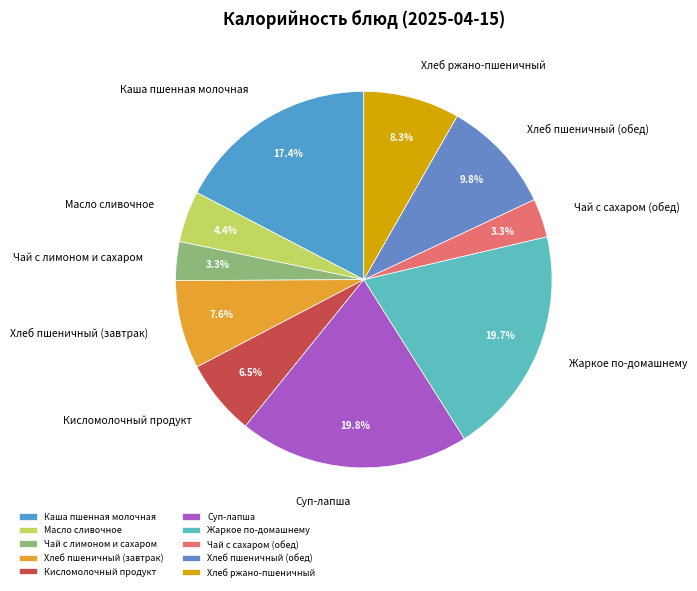

To the nearest percent, what is the combined percentage of Хлеб пшеничный (завтрак) and Хлеб ржано-пшеничный?

16%